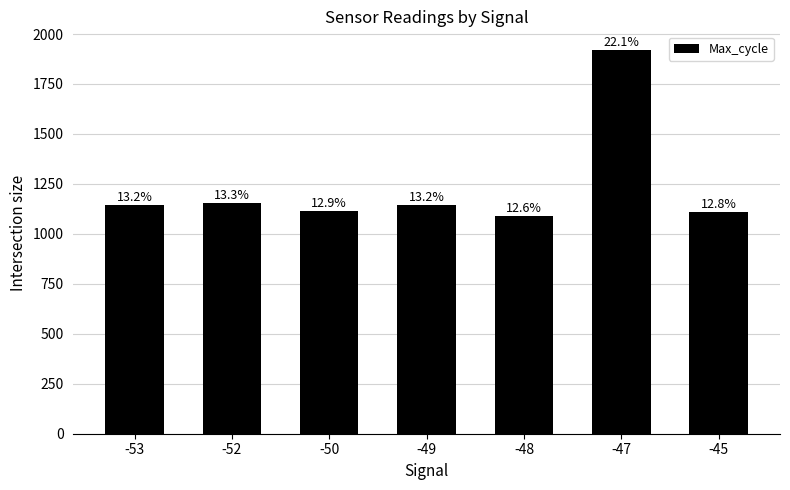

The chart shows a value of 1142.0 at -53. True or false?

True